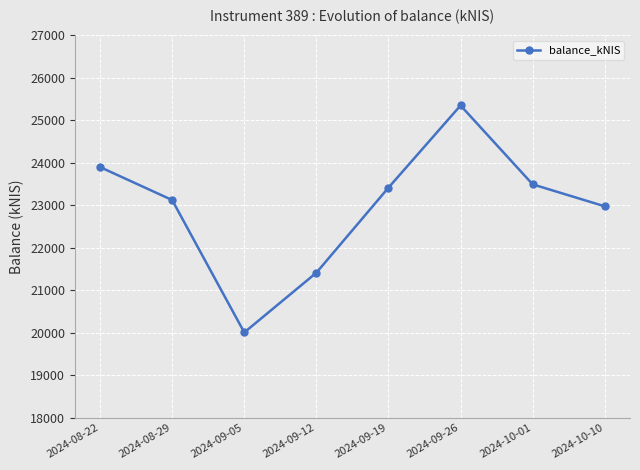

The value at 2024-09-12 is 21413.5. True or false?

True